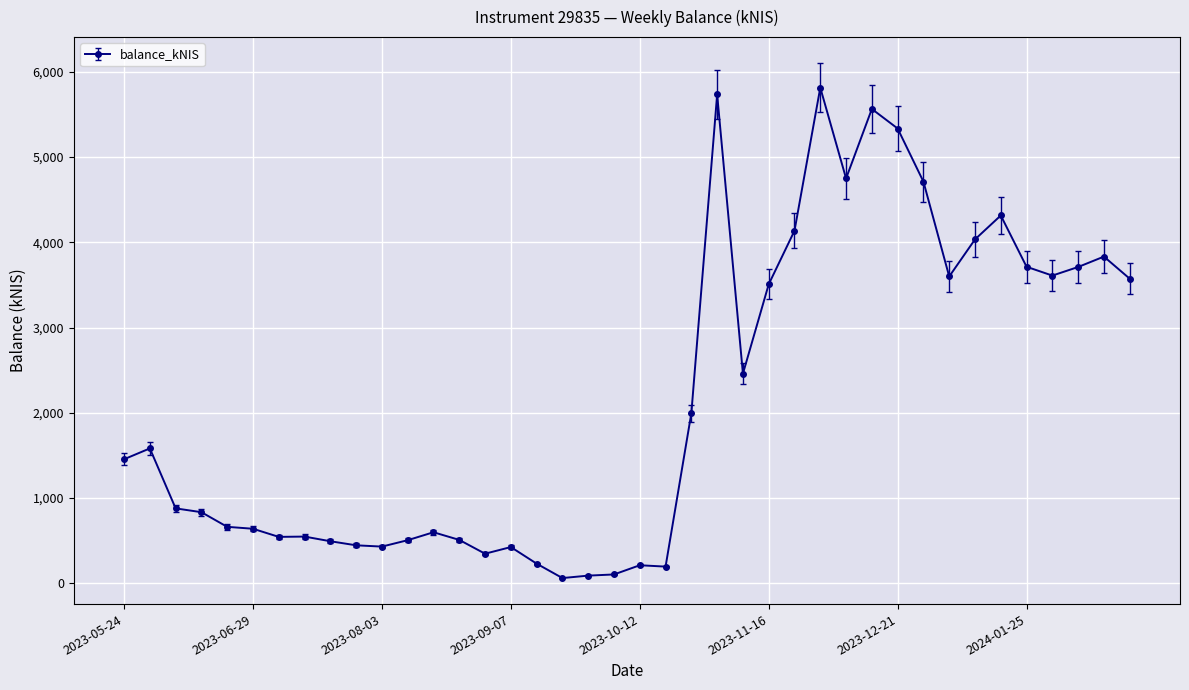

How many distinct data groups are displayed?

1